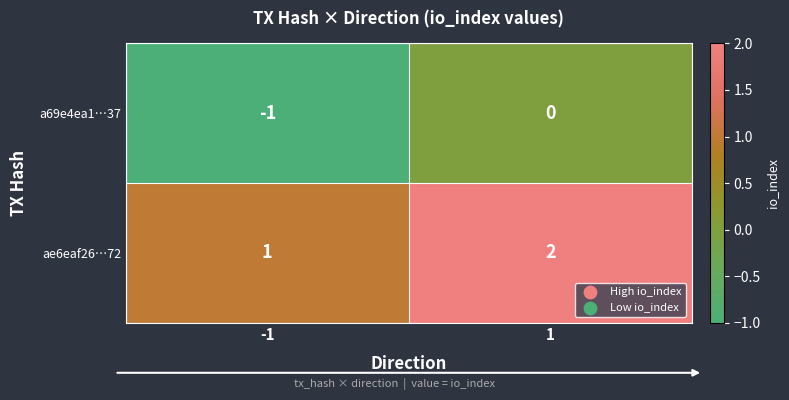

What is the sum of the ae6eaf26…72 values at -1 and 1?

3